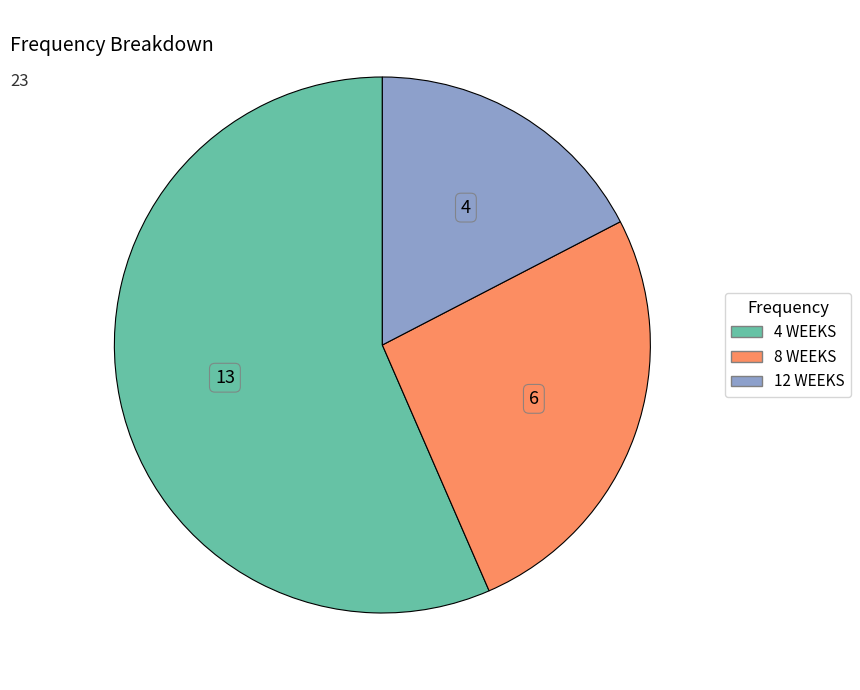

Do 12 WEEKS and 4 WEEKS together represent more than half of the pie?

Yes